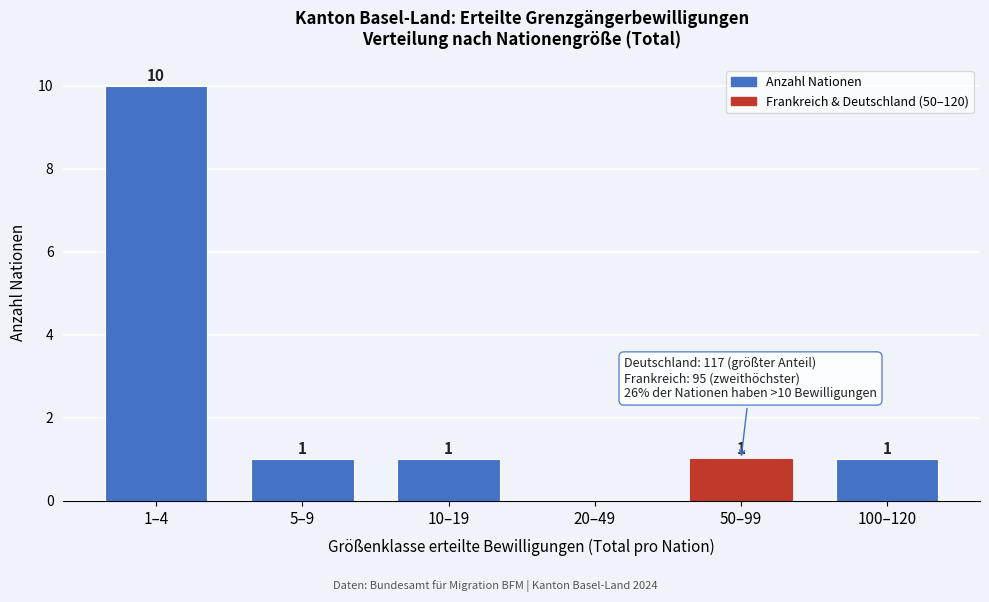

Reading left to right, extract all data points from this chart.

1–4=10	5–9=1	10–19=1	20–49=0	50–99=1	100–120=1